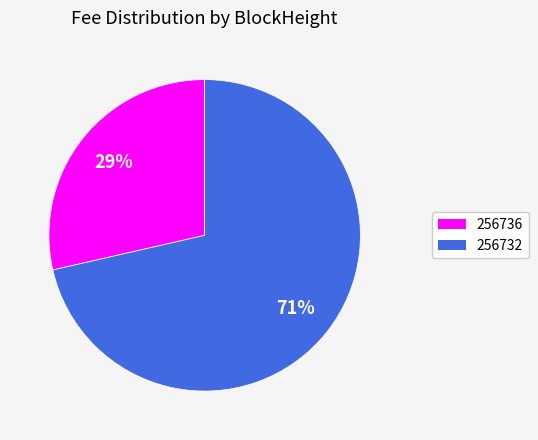

Does any single category account for the majority?

Yes